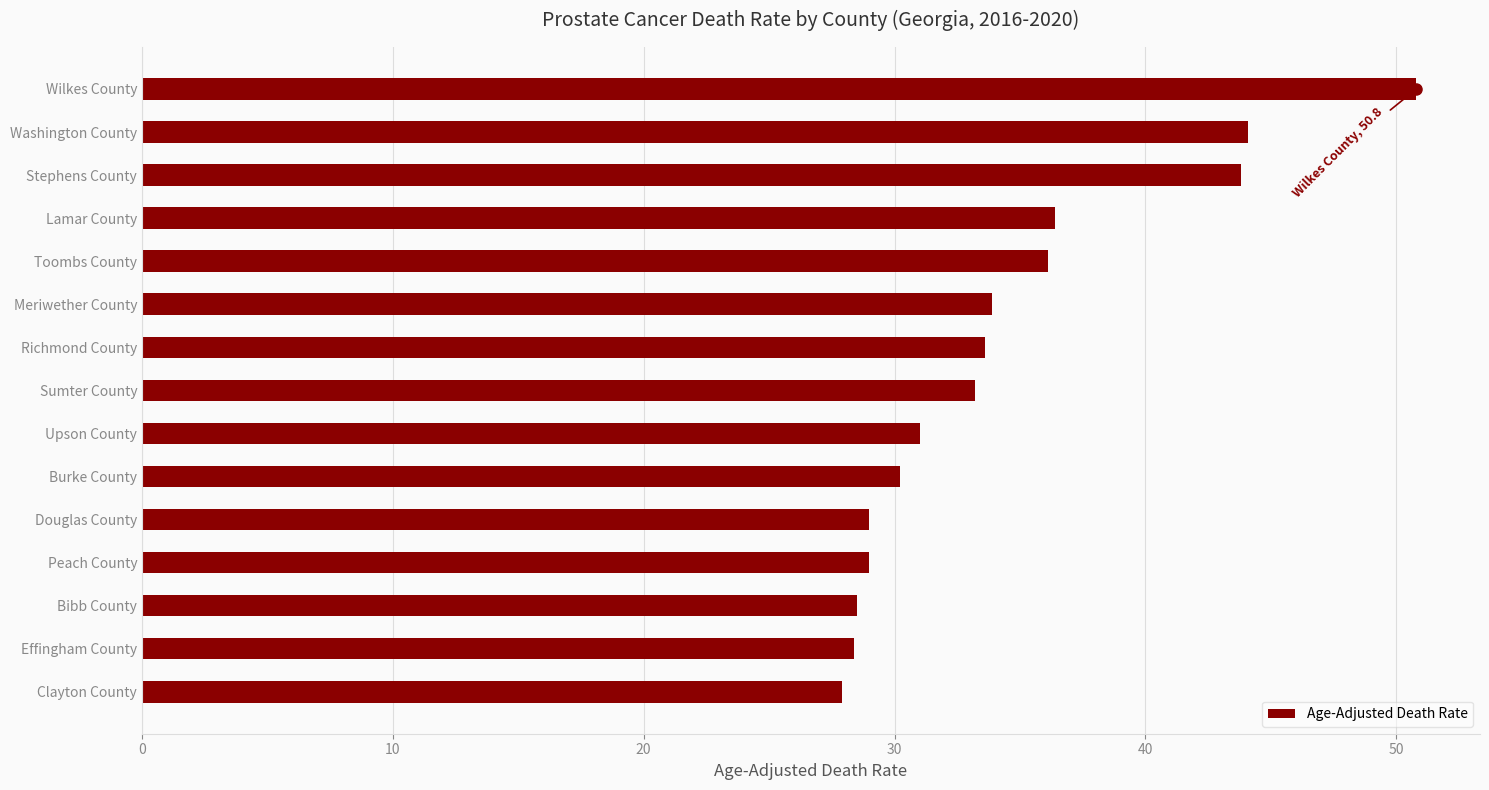

The chart shows a value of 29.0 at Douglas County. True or false?

True